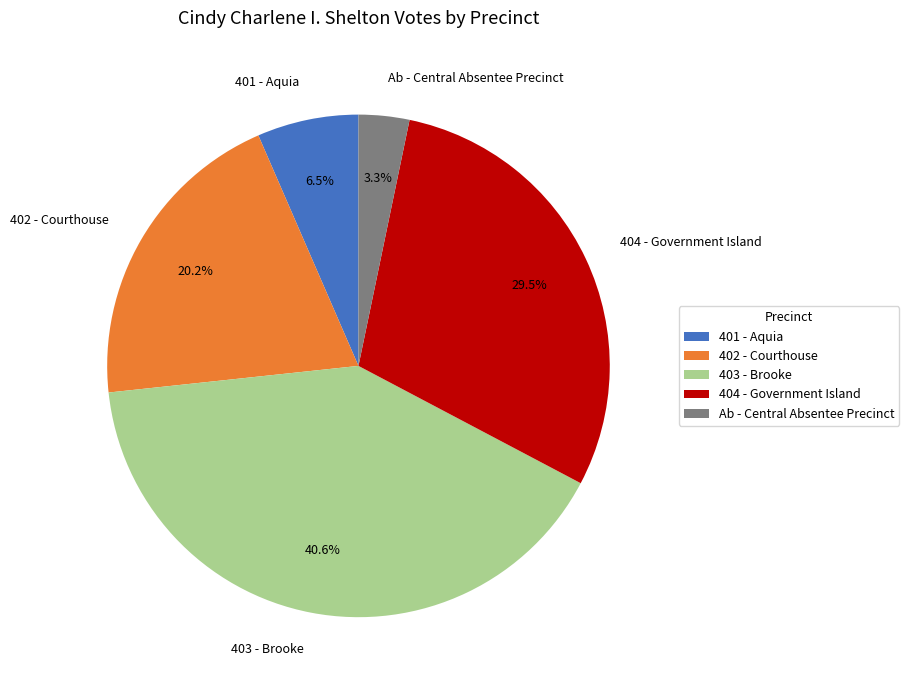

Count the number of slices in the pie.

5